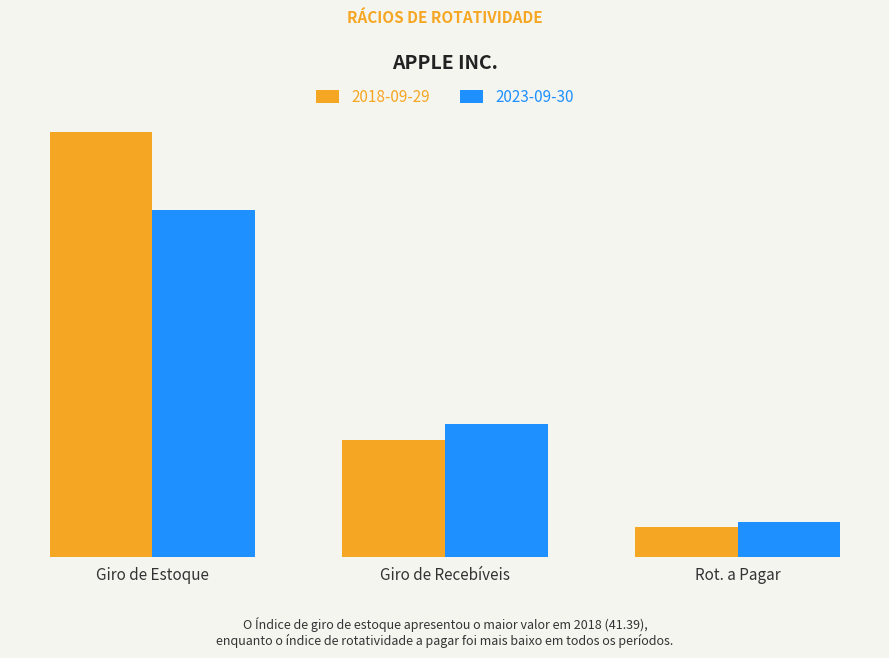

What is the label of the 3rd bar from the left?

Rot. a Pagar